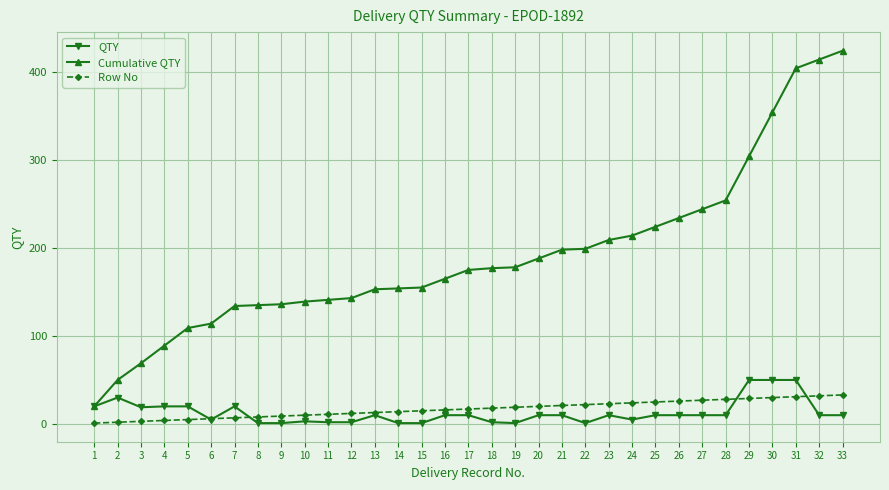

What are all the series names shown in the legend?

QTY, Cumulative QTY, Row No